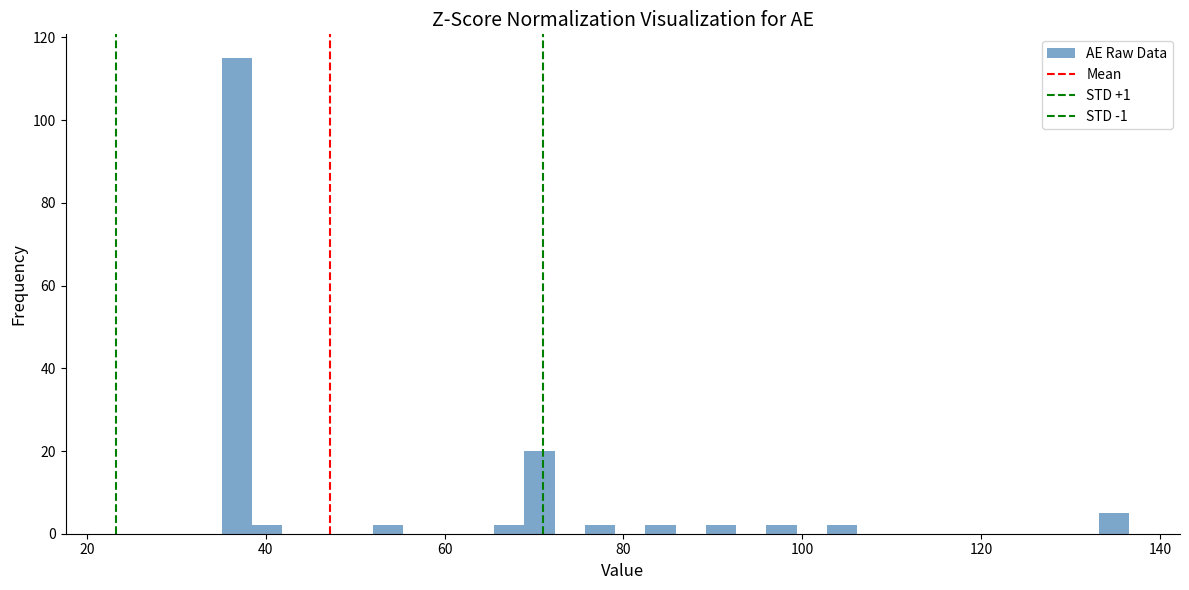

Around what value on the x-axis is the tallest bar? Give the approximate position of its centre, as read against the axis.

36